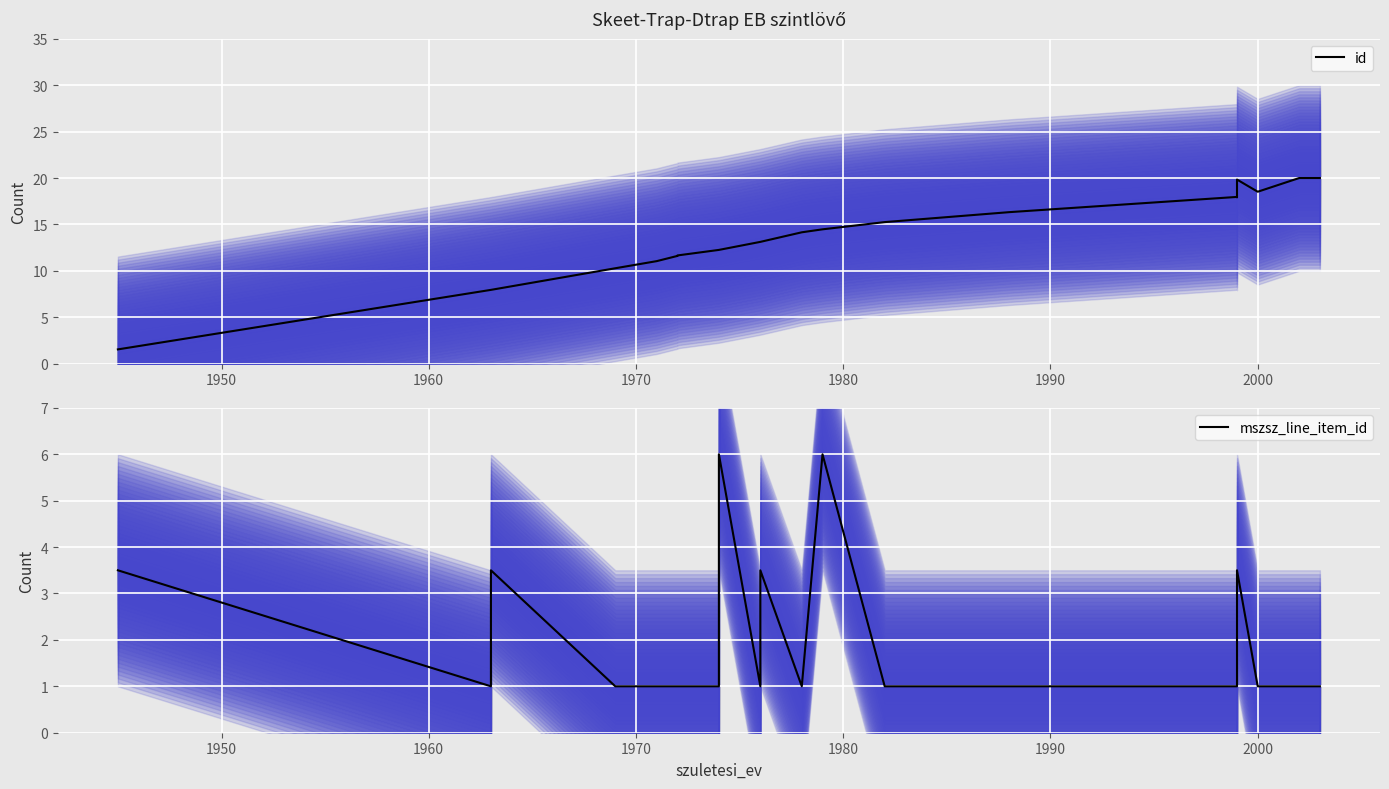

How many lines are shown in the chart?

2